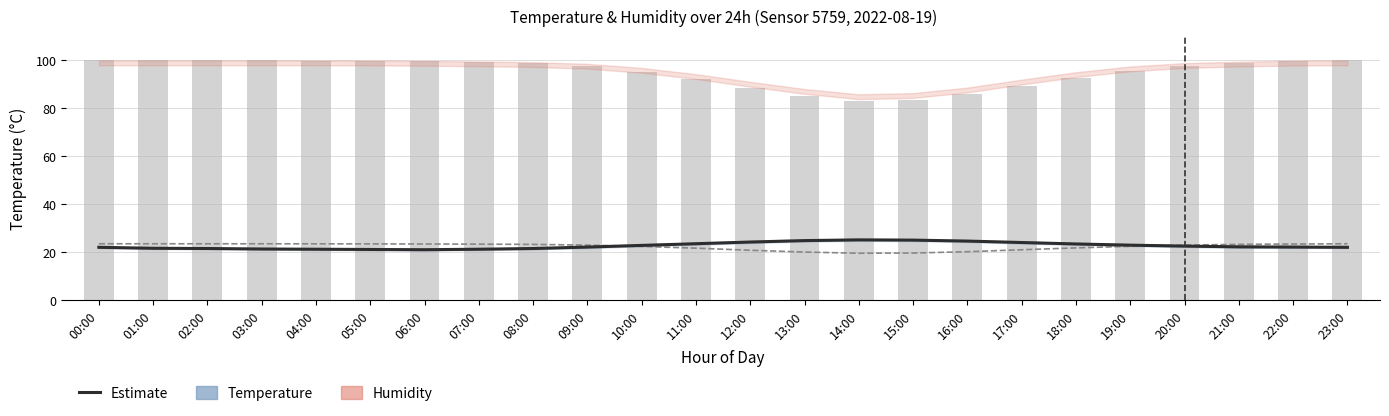

Is it true that humidity equals 65.8 at 08:00?

False